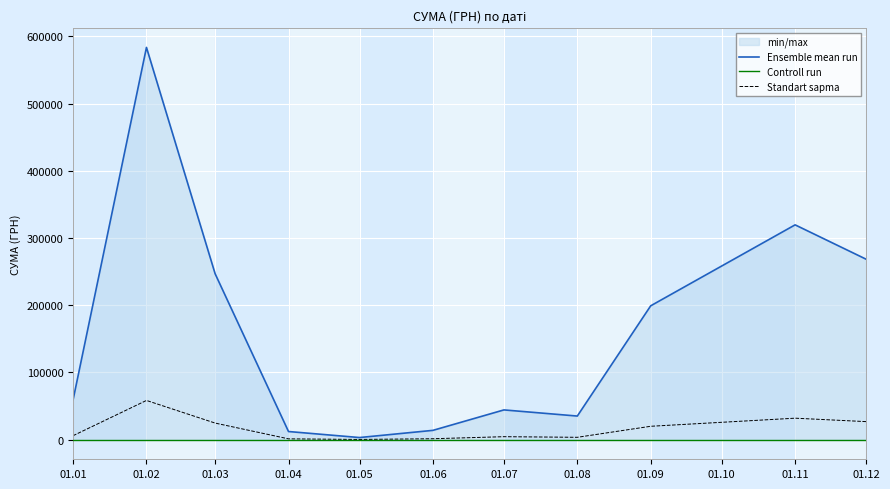

The value of Ensemble mean run at 01.03 is 399399.6. True or false?

False